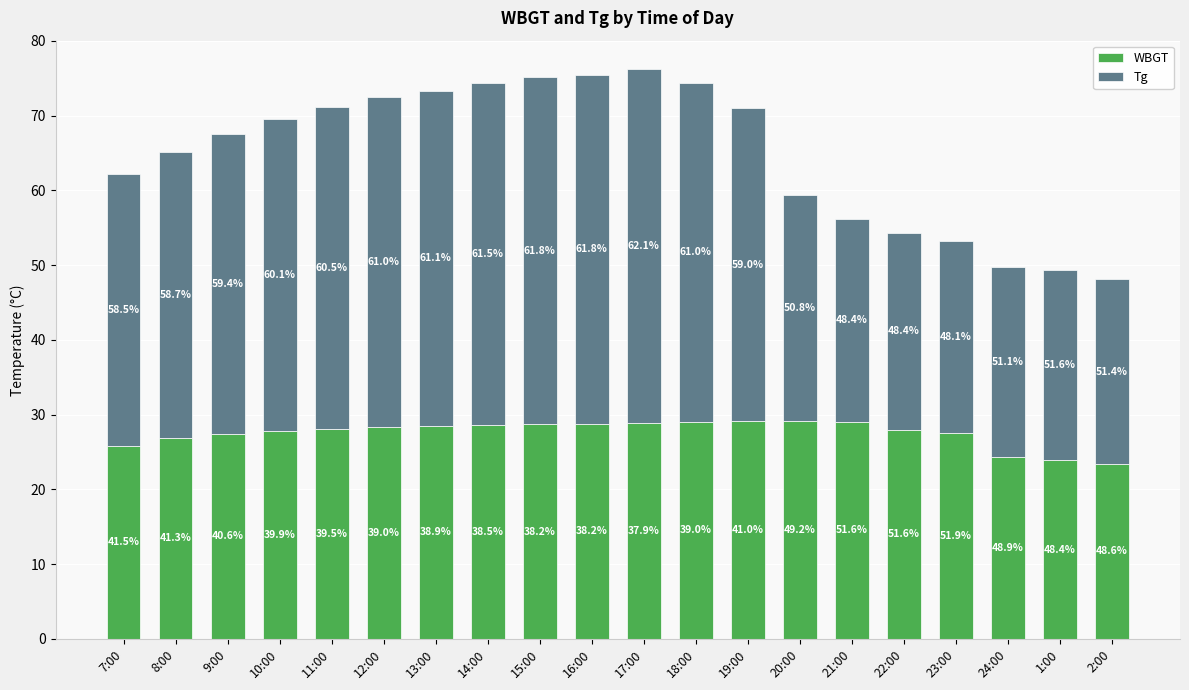

Which series has the widest spread of values?

Tg